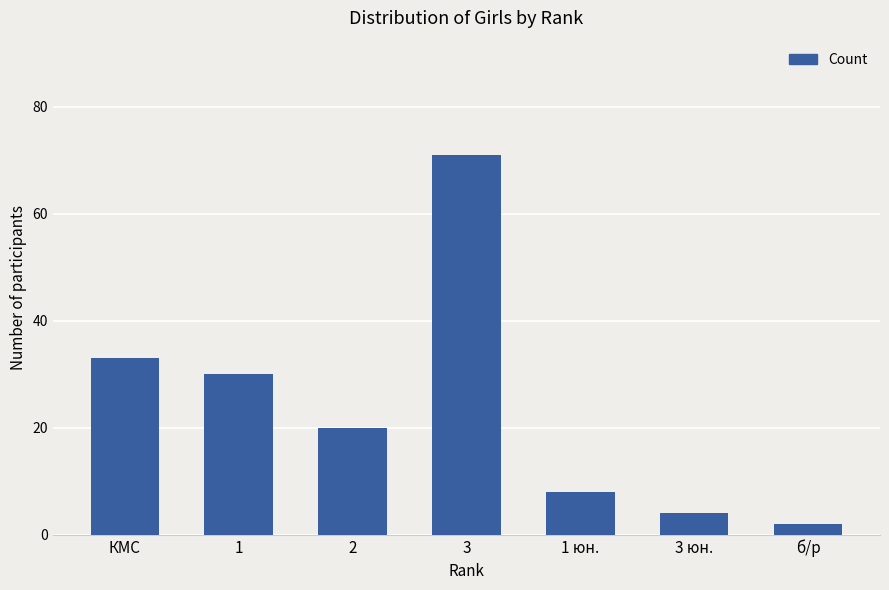

The chart shows a value of 96 at 3. True or false?

False